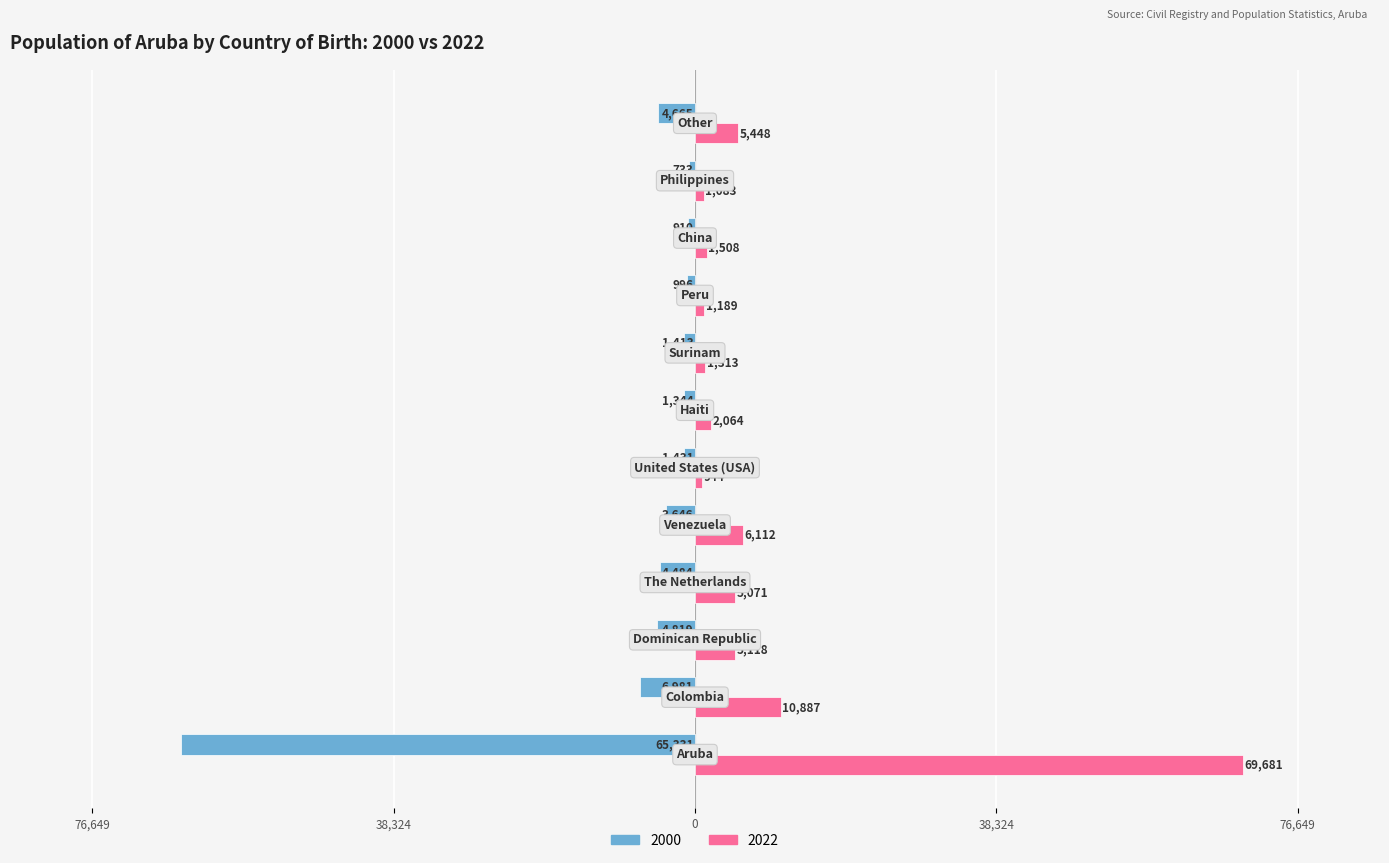

What are all the series names shown in the legend?

2000, 2022